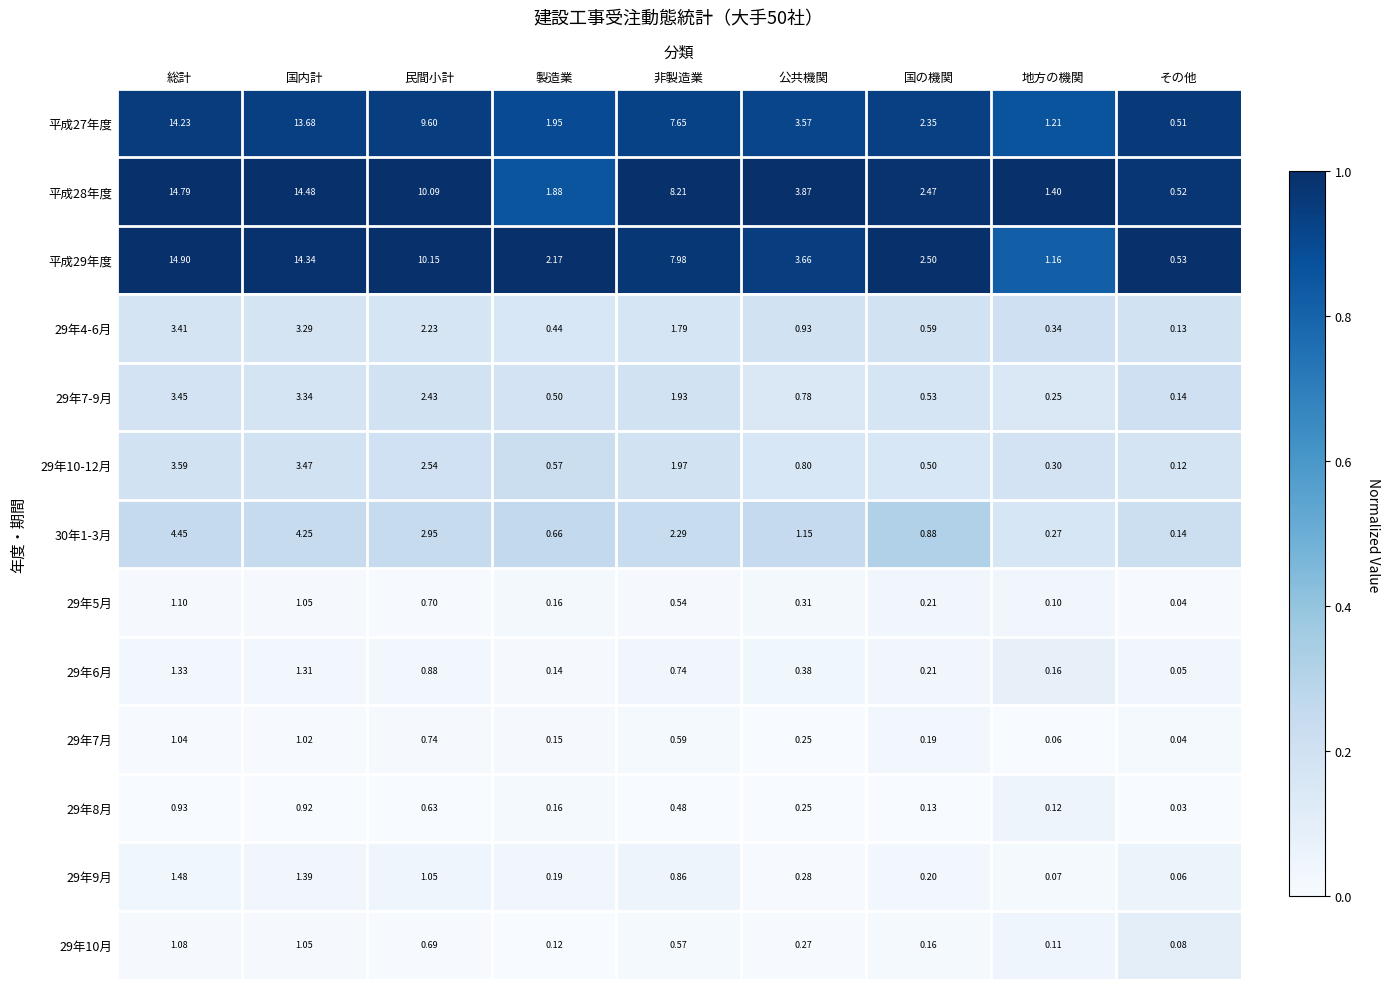

Between 総計 and 国内計, which series saw the biggest shift?

平成29年度